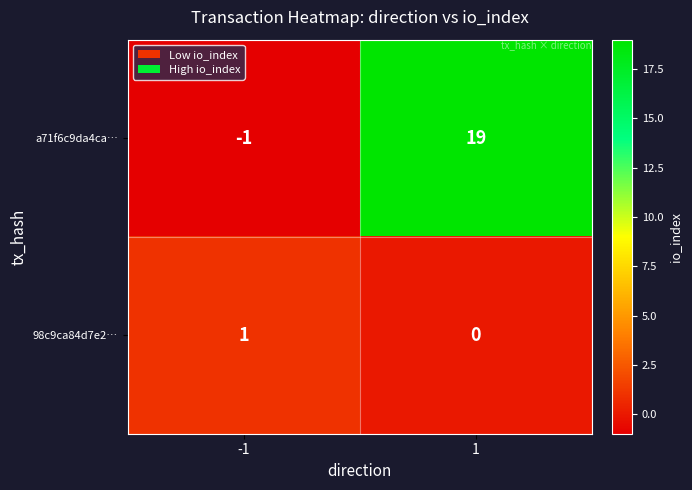

List the labels in order of a71f6c9da4ca… value, smallest first.

-1, 1